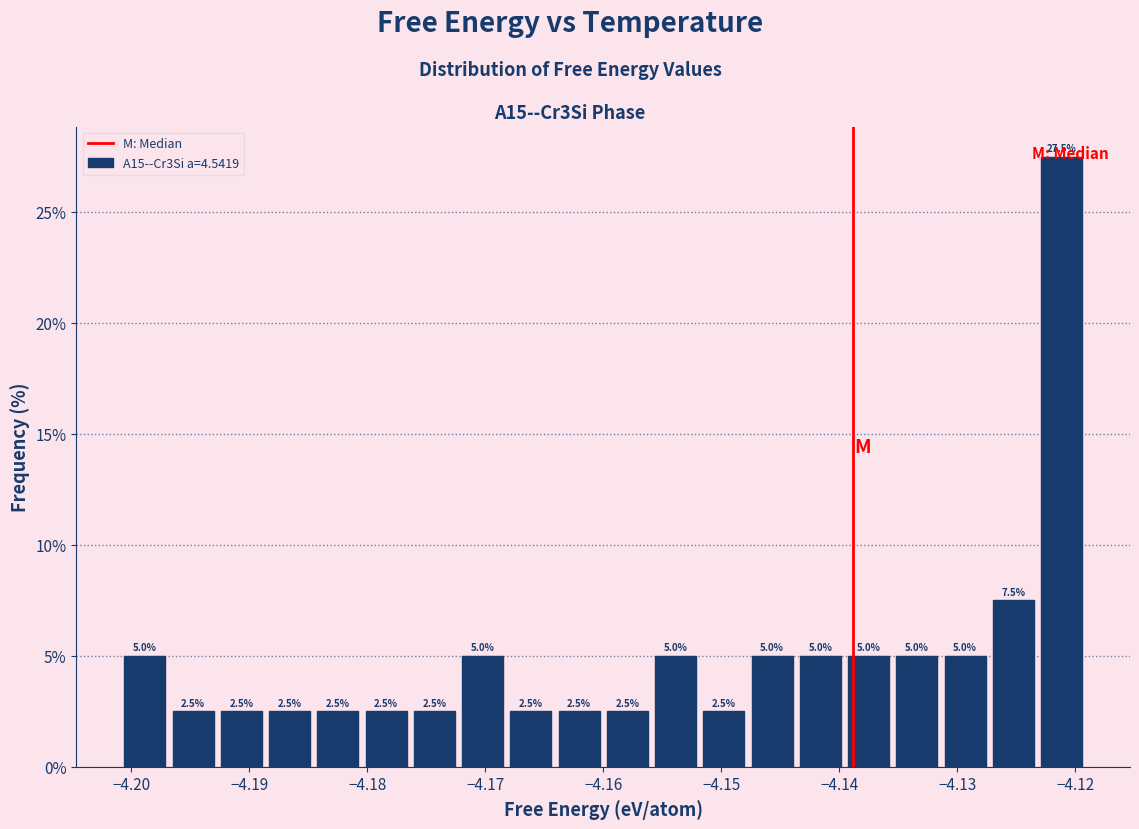

Reading left to right, list every bar in this chart as the range it spans on the x-axis followed by its height. The bar edges are not printed on the chart, so give them approximately, as read against the axis.

-4.201 to -4.197: 5.0
-4.197 to -4.193: 2.5
-4.193 to -4.189: 2.5
-4.189 to -4.185: 2.5
-4.185 to -4.180: 2.5
-4.180 to -4.176: 2.5
-4.176 to -4.172: 2.5
-4.172 to -4.168: 5.0
-4.168 to -4.164: 2.5
-4.164 to -4.160: 2.5
-4.160 to -4.156: 2.5
-4.156 to -4.152: 5.0
-4.152 to -4.148: 2.5
-4.148 to -4.144: 5.0
-4.144 to -4.140: 5.0
-4.140 to -4.135: 5.0
-4.135 to -4.131: 5.0
-4.131 to -4.127: 5.0
-4.127 to -4.123: 7.5
-4.123 to -4.119: 27.5